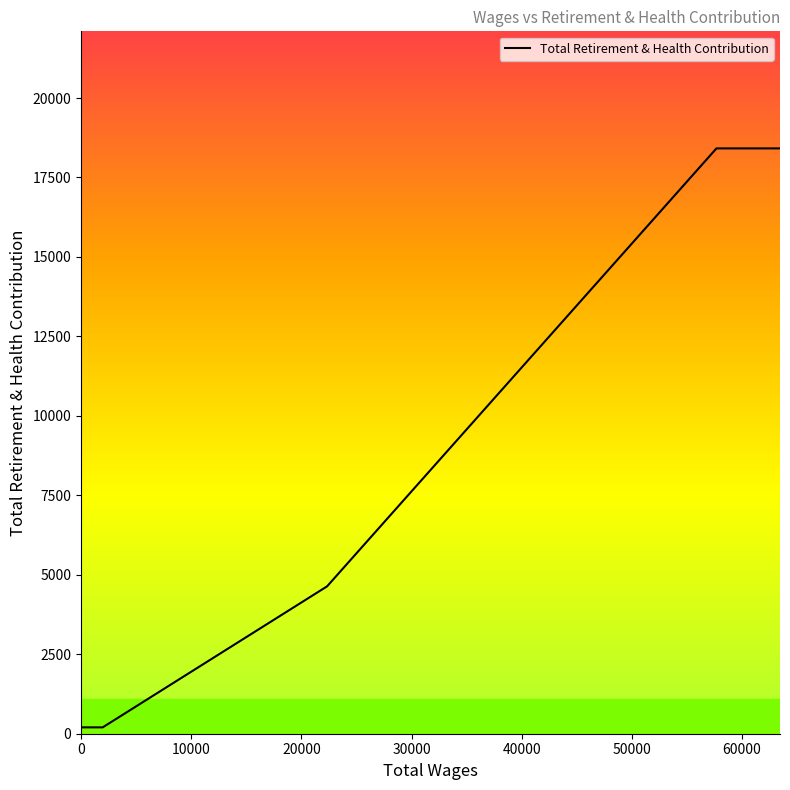

What is the greatest value displayed?

18415